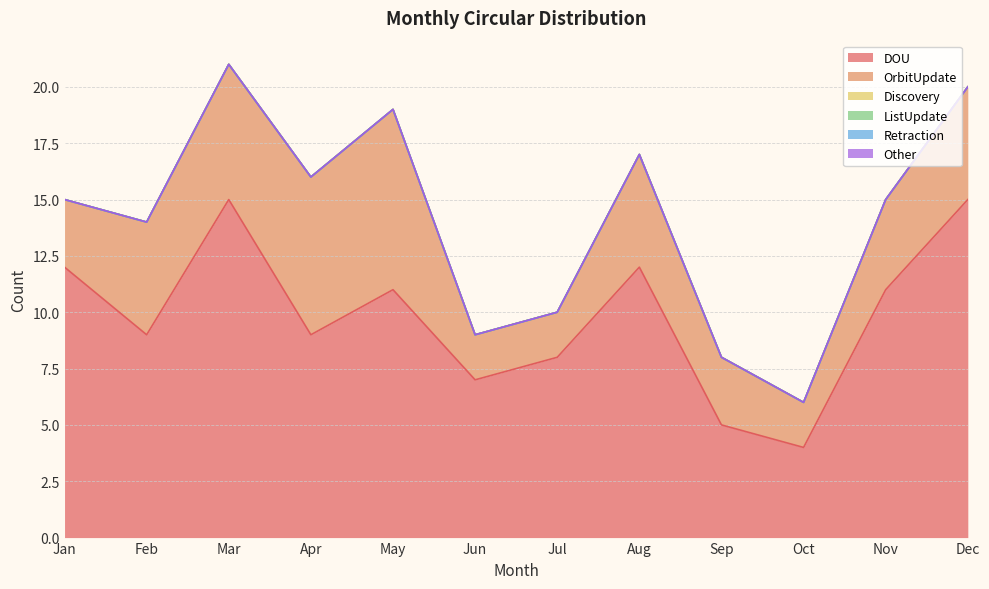

In DOU, how many points are lower than both neighbors (excluding endpoints)?

4